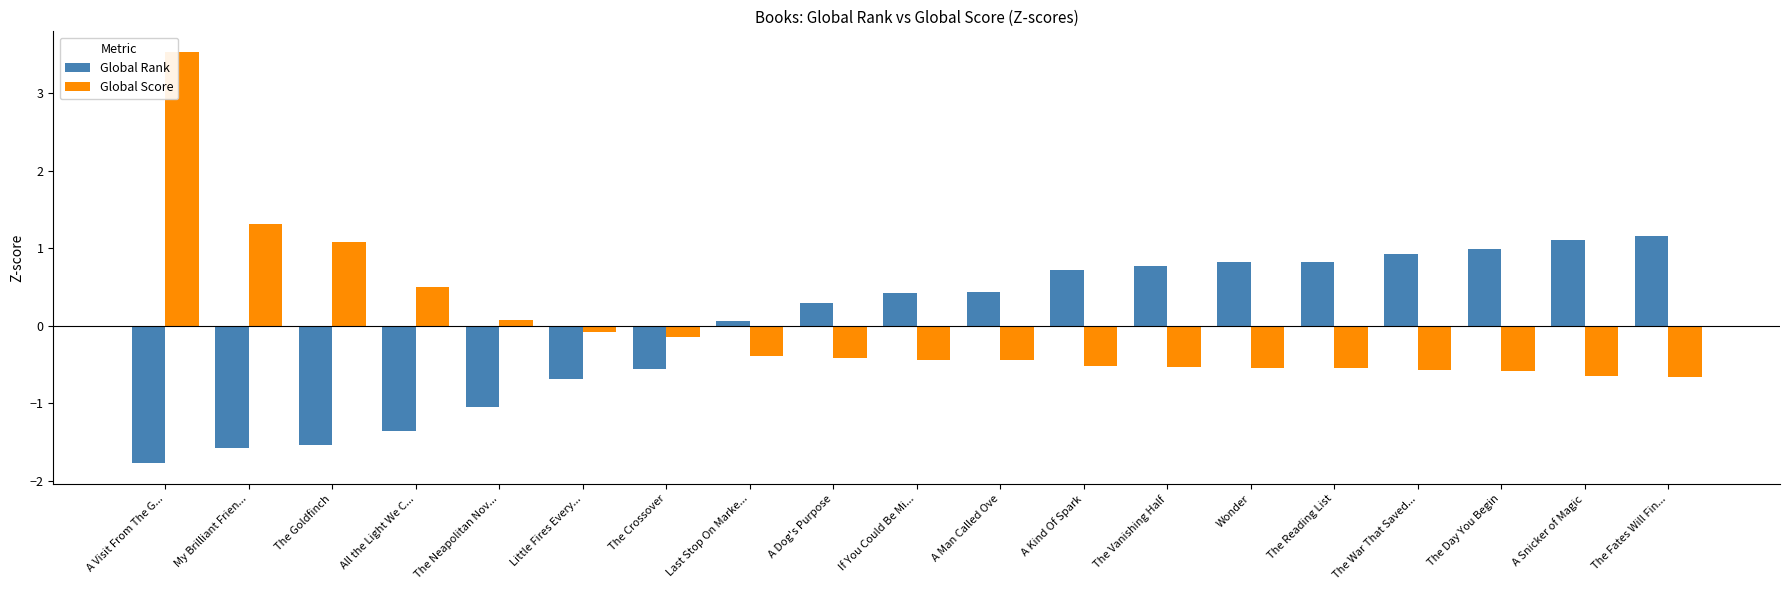

Which series has the largest range (max minus min)?

Global Score